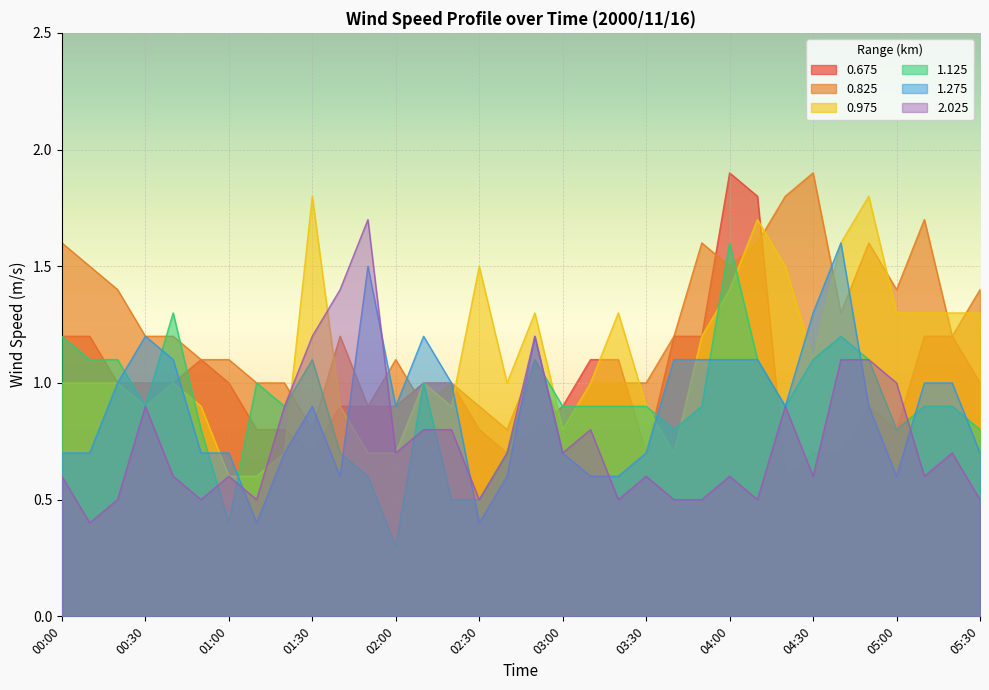

How many data points in 0.825 are above 1?

22